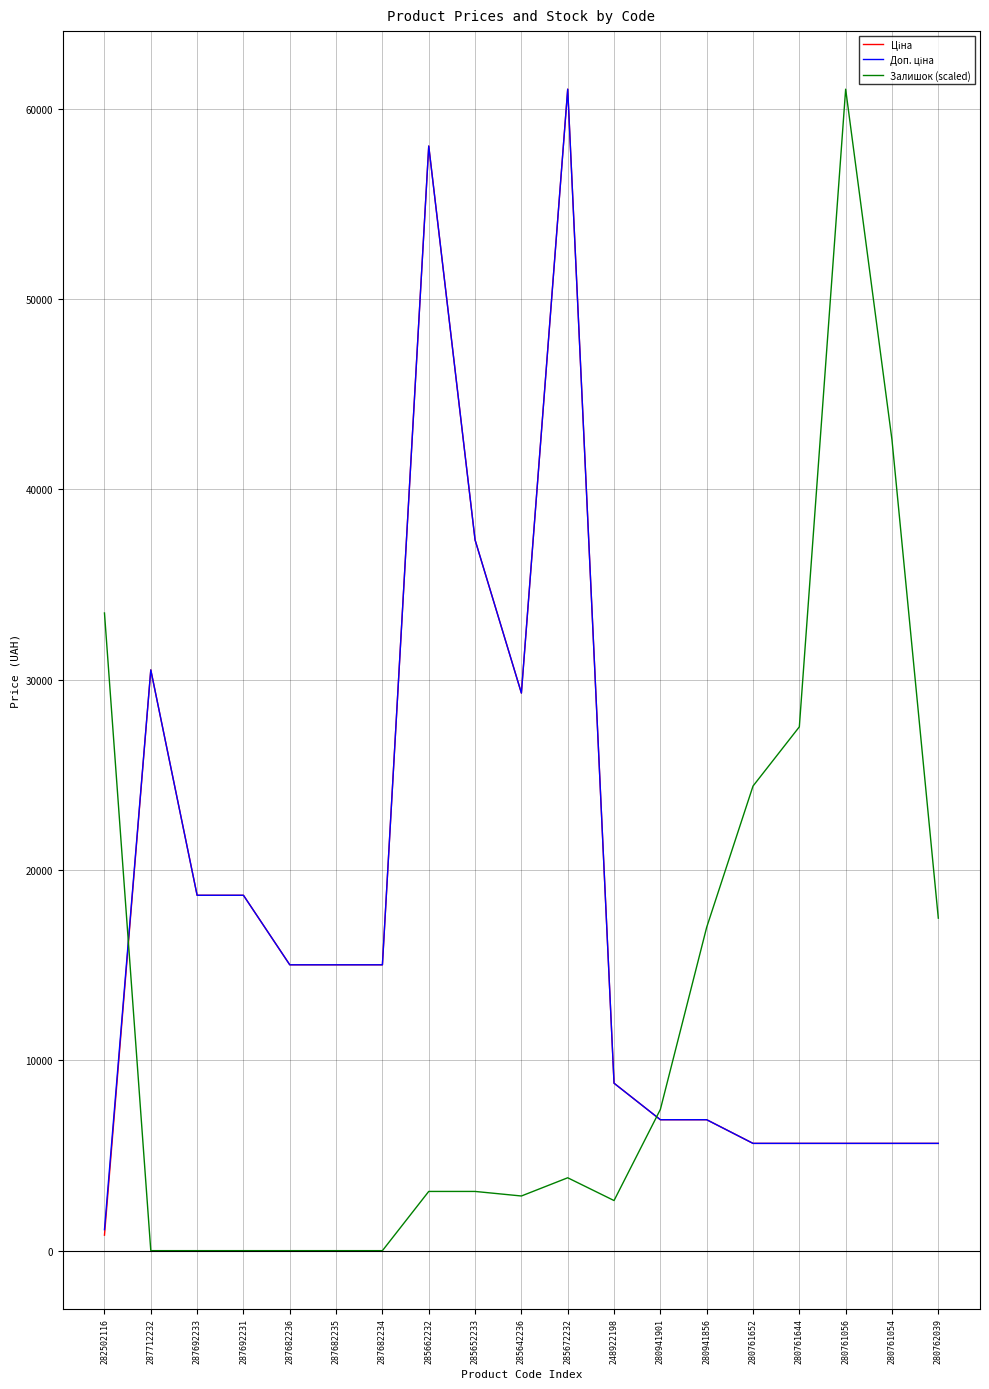

At which category is the sum across all series the highest?

285672232